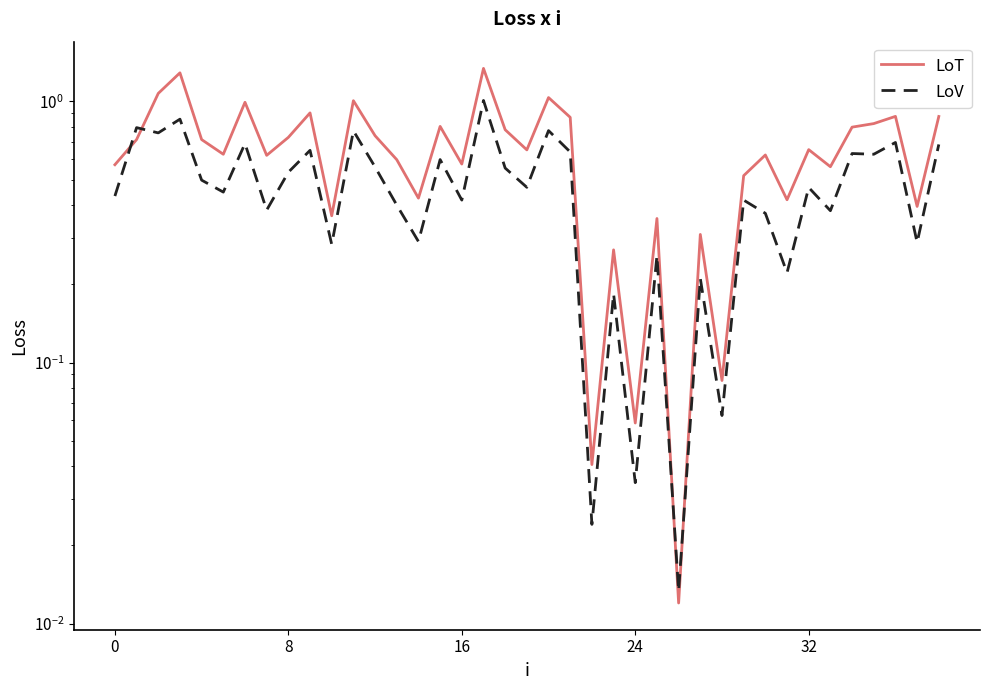

At which category does the chart reach its minimum across all series?

26